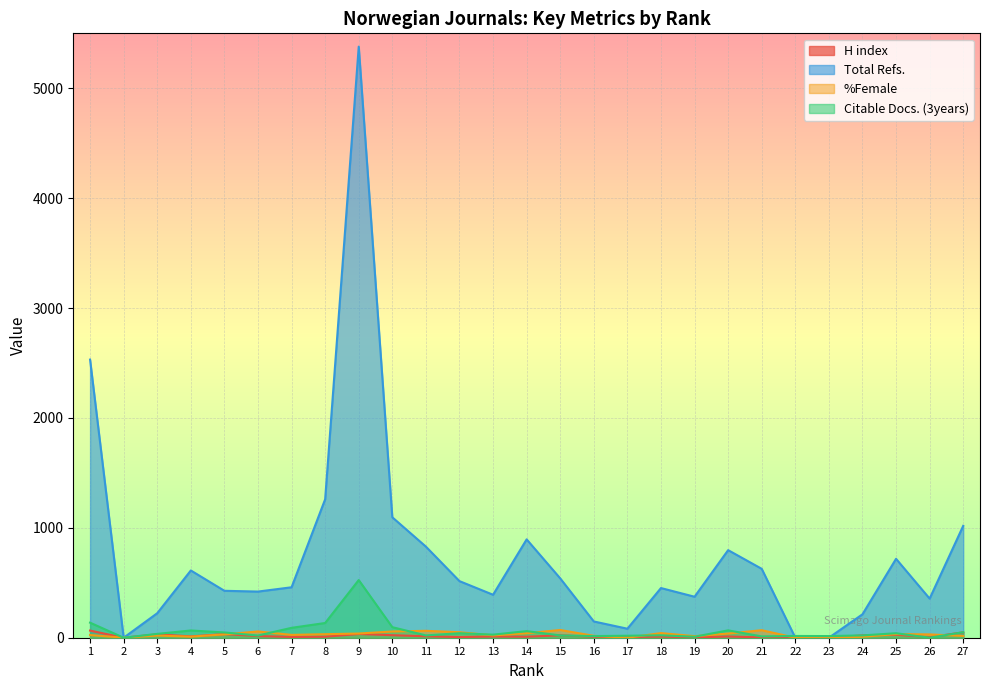

Reading left to right, what are all the values shown in this chart?

H index: 65.0	0.0	31.0	12.0	33.0	15.0	7.0	9.0	34.0	23.0	13.0	6.0	11.0	9.0	22.0	9.0	6.0	10.0	3.0	11.0	3.0	2.0	1.0	21.0	27.0	5.0	49.0
Total Refs.: 2531.0	0.0	223.0	612.0	427.0	420.0	459.0	1260.0	5379.0	1096.0	829.0	515.0	391.0	895.0	540.0	148.0	82.0	452.0	373.0	797.0	627.0	0.0	0.0	213.0	718.0	356.0	1018.0
%Female: 24.6	0.0	20.3	9.5	30.5	57.1	25.8	32.0	38.2	56.8	62.9	50.0	21.4	40.7	70.4	17.4	0.0	42.1	14.3	37.9	68.4	0.0	0.0	8.7	33.3	30.0	16.7
Citable Docs. (3years): 137.0	0.0	35.0	66.0	48.0	20.0	90.0	134.0	525.0	96.0	21.0	41.0	28.0	60.0	21.0	15.0	18.0	22.0	9.0	67.0	12.0	16.0	15.0	21.0	41.0	0.0	50.0